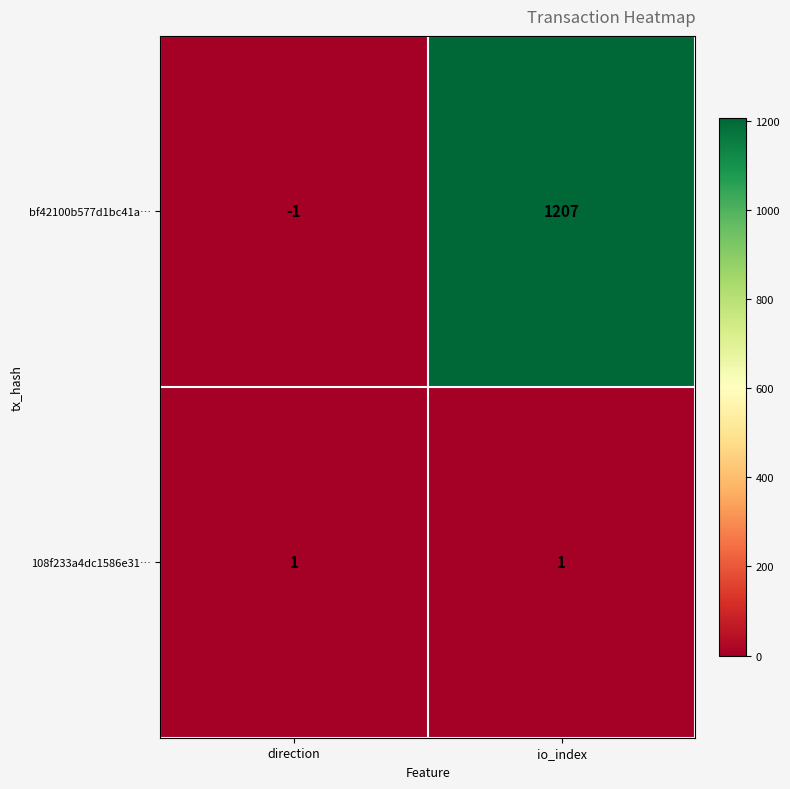

Between direction and io_index, which series saw the biggest shift?

bf42100b577d1bc41a…